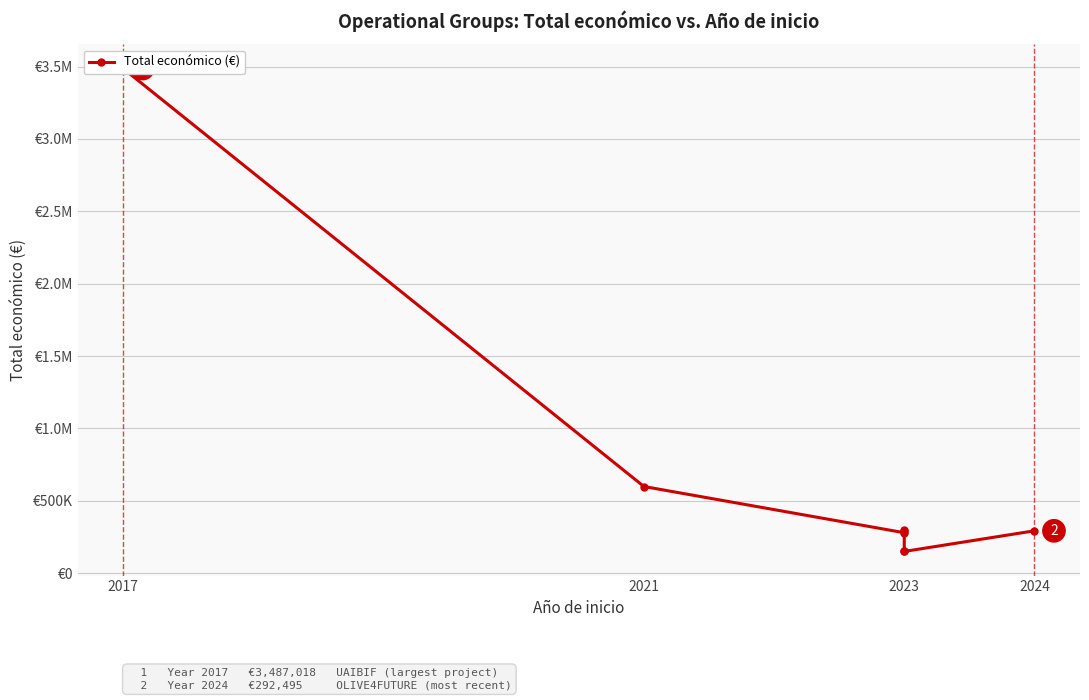

Where is the data nearest to the value 1818509?

2021